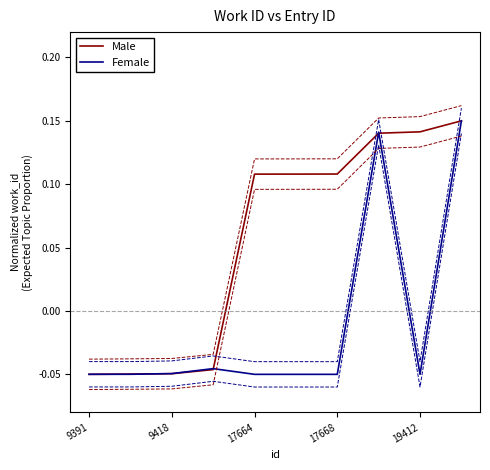

How many lines are shown in the chart?

2